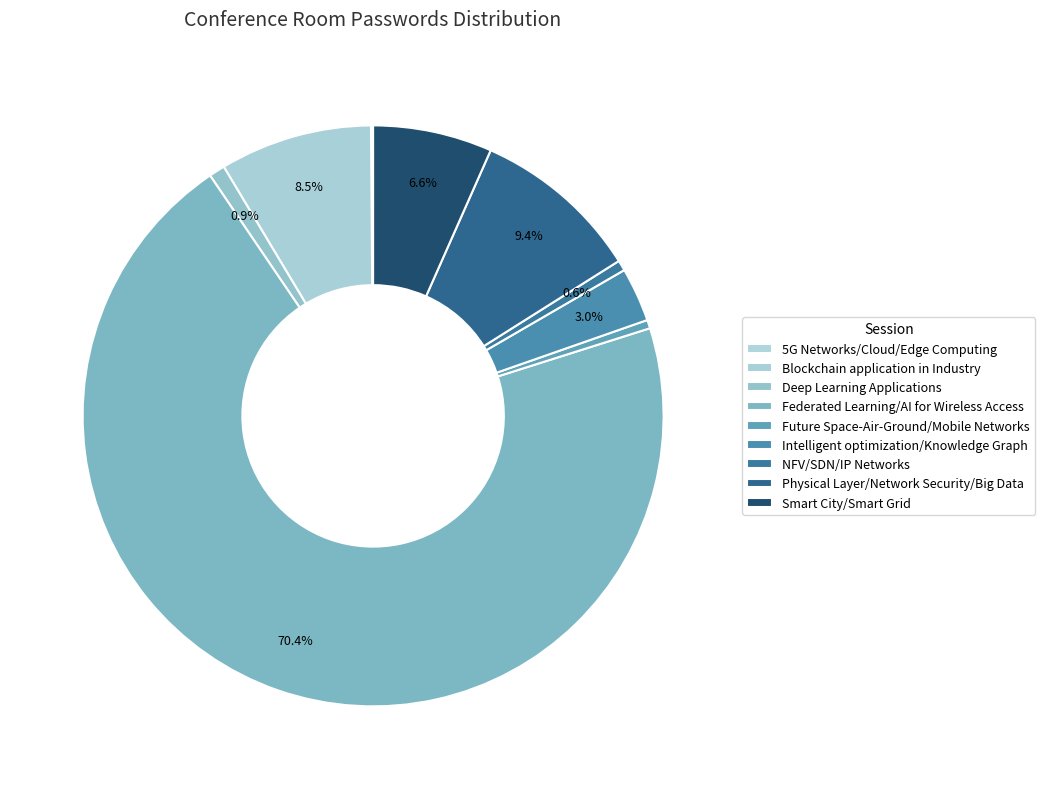

True or false: Future Space-Air-Ground/Mobile Networks accounts for 1% of the total.

False